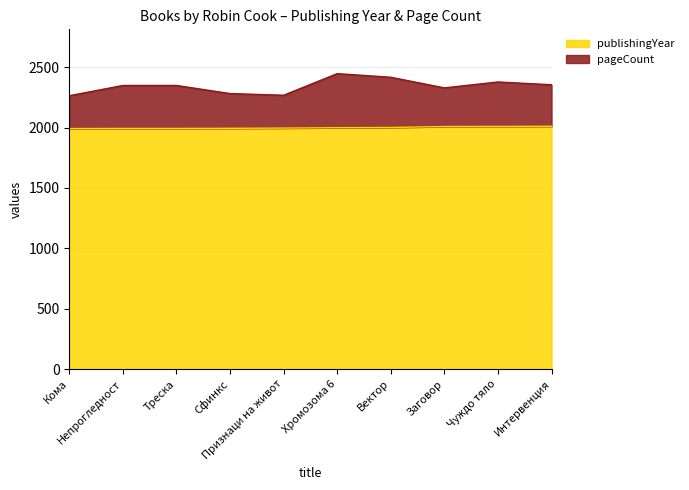

What is the lowest value of the publishingYear series?

1992